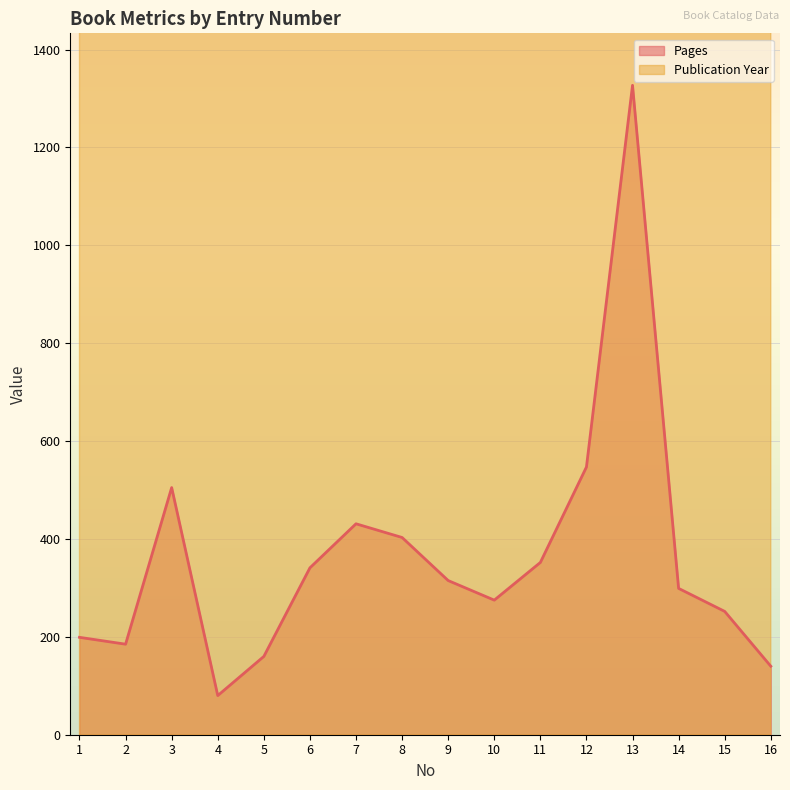

The value of Publication Year at 1 is 3593. True or false?

False